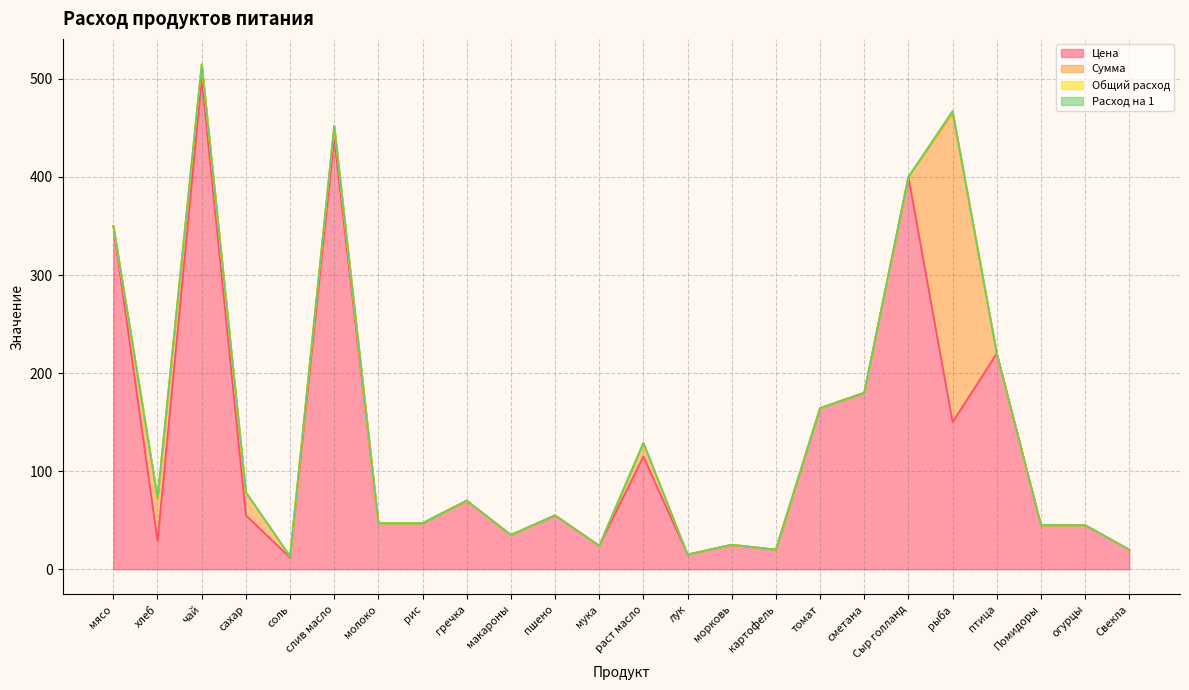

At which category is the sum across all series the highest?

чай